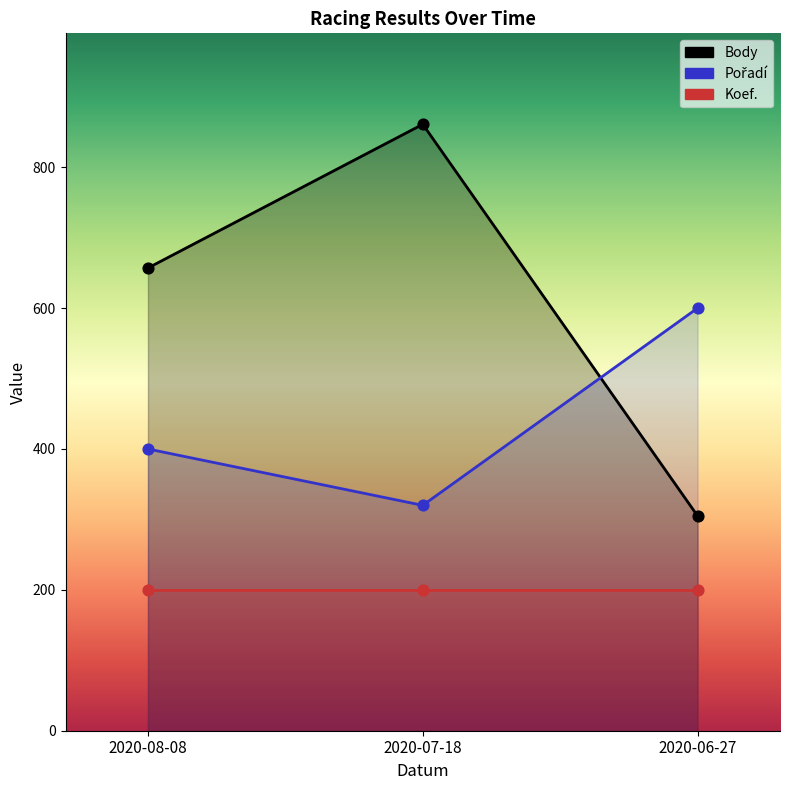

Is the value of Pořadí at 2020-08-08 greater than the value of Body at 2020-08-08?

No